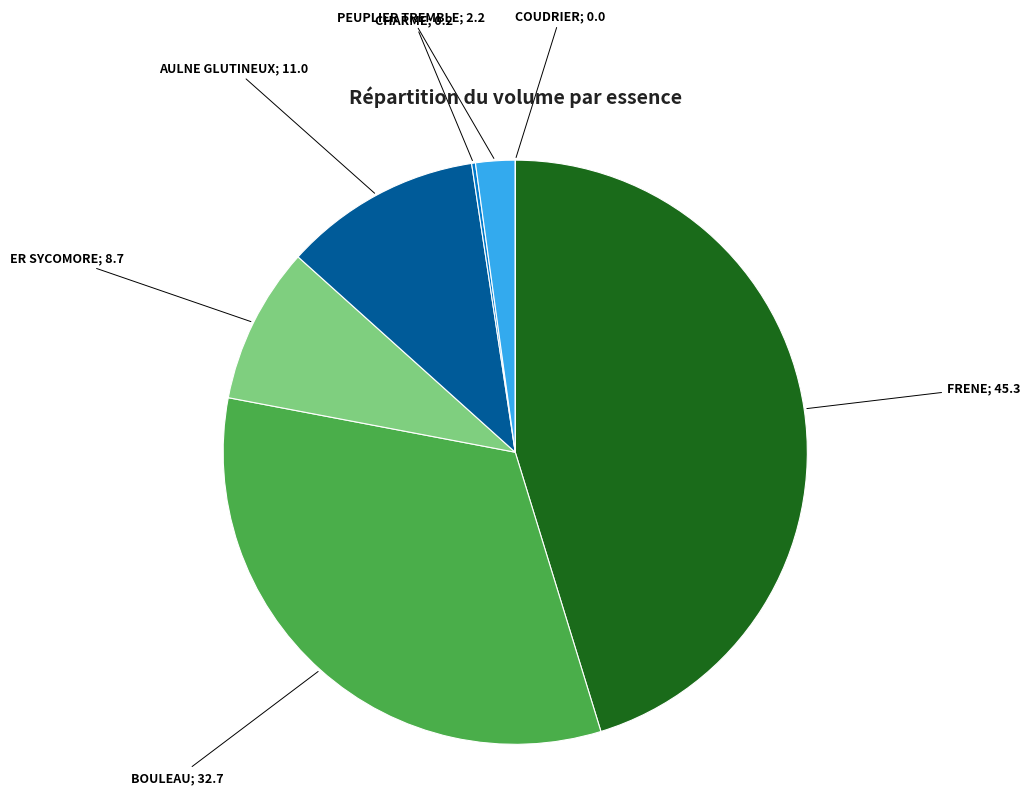

Is there a majority slice in this chart?

No